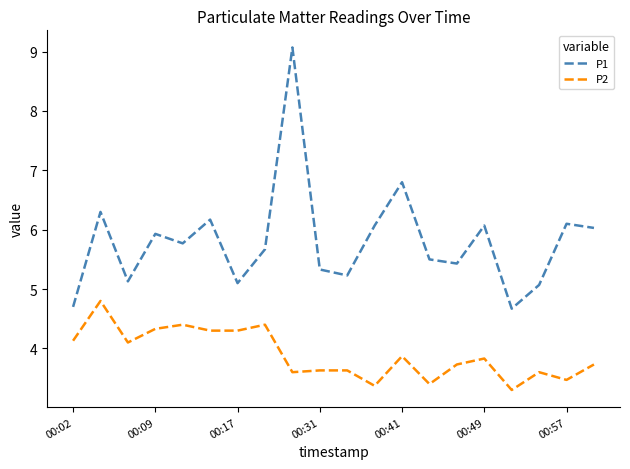

Is this an area chart (filled region under the line)?

No